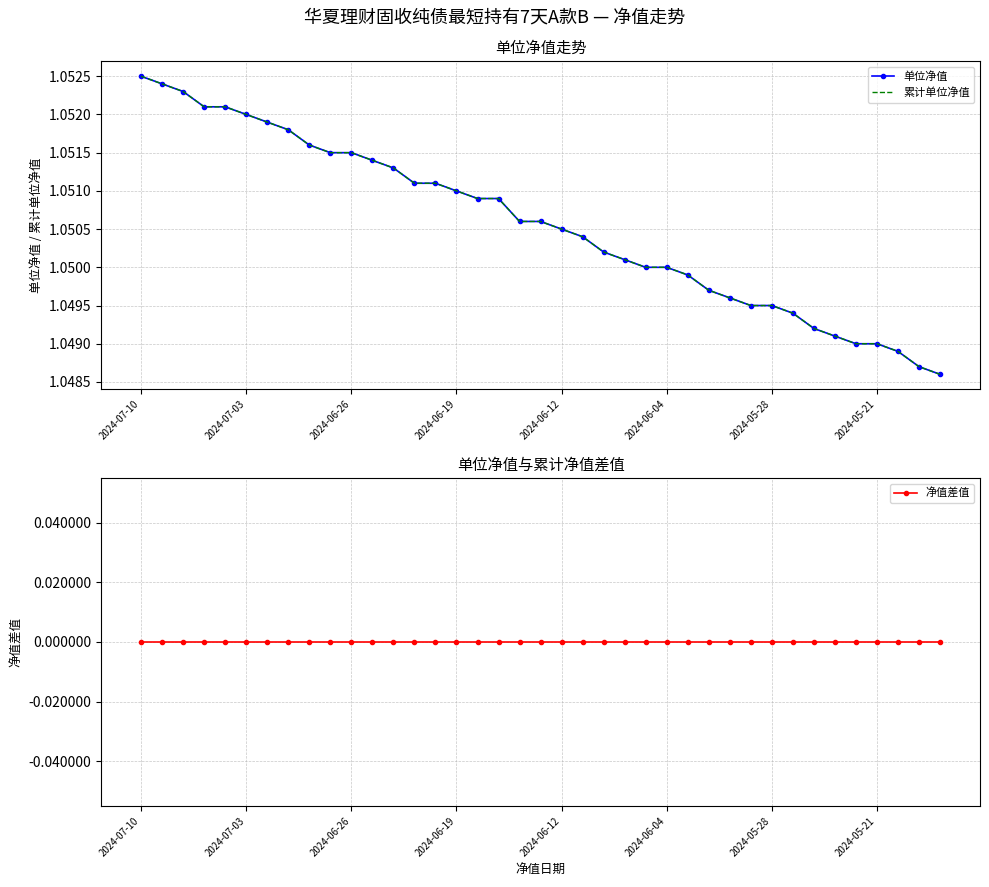

What is the spread (max minus min) of values at 38?

1.0